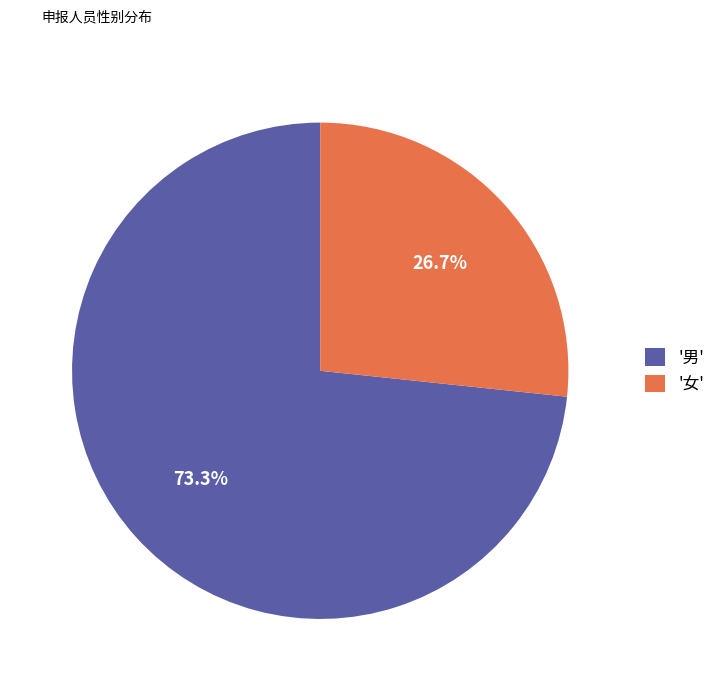

What is the largest slice in the pie chart?

'男'